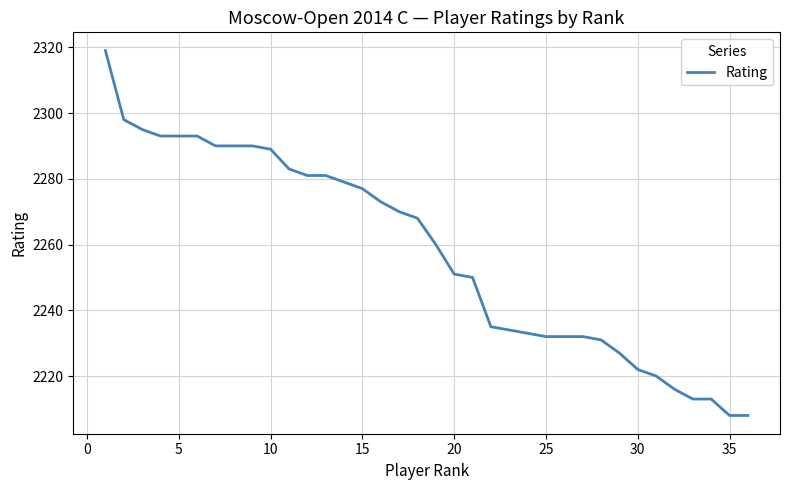

What is the smallest value displayed?

2208